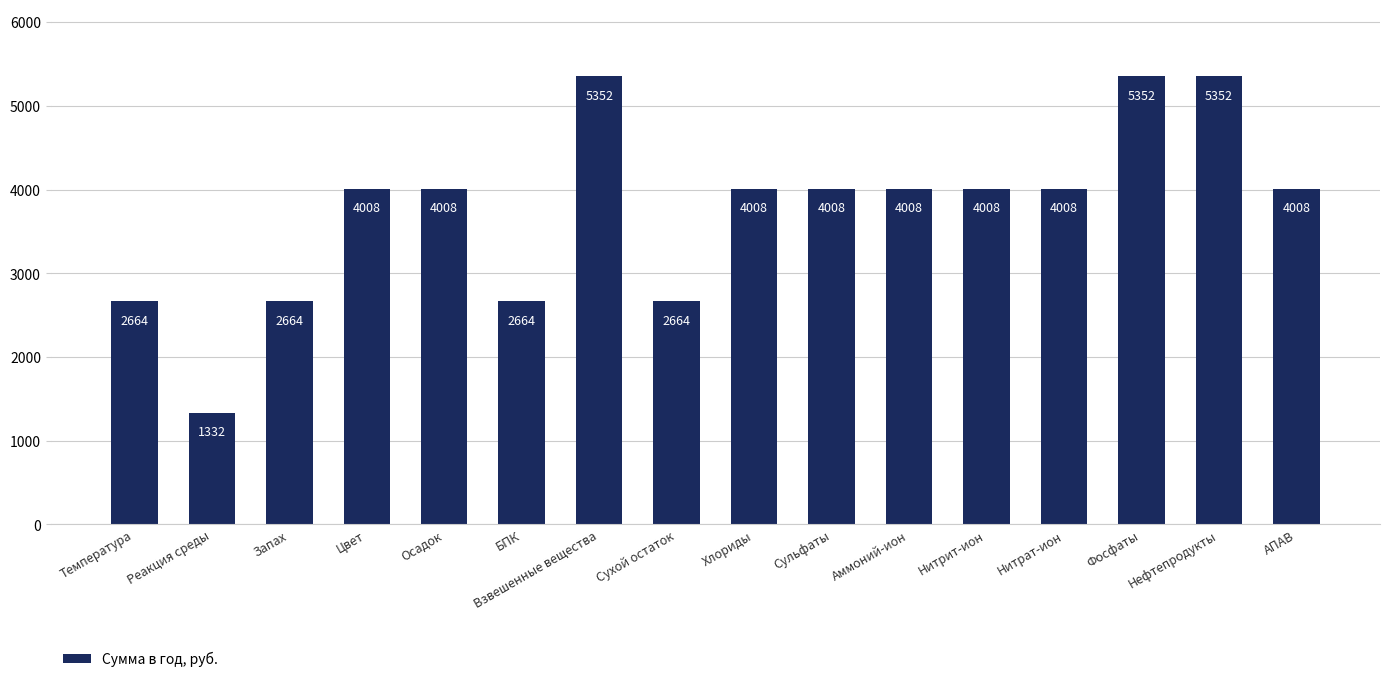

What is the value of the 9th bar from the left?

4008